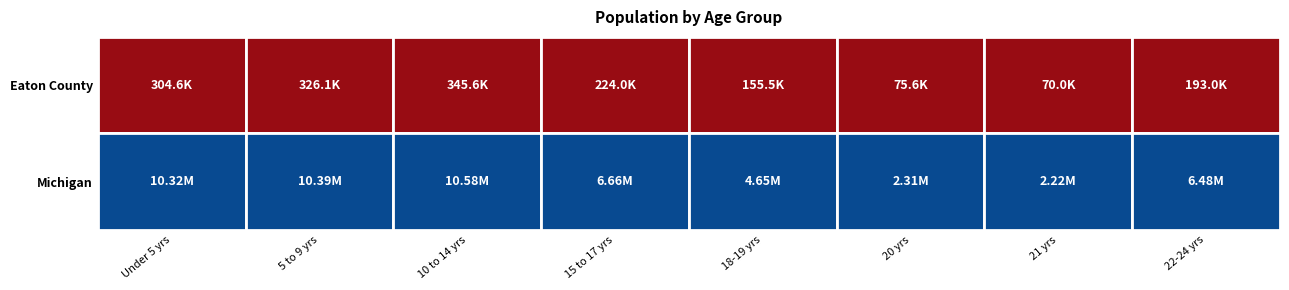

The value of 18 and 19 years at 0 is 155456. True or false?

True